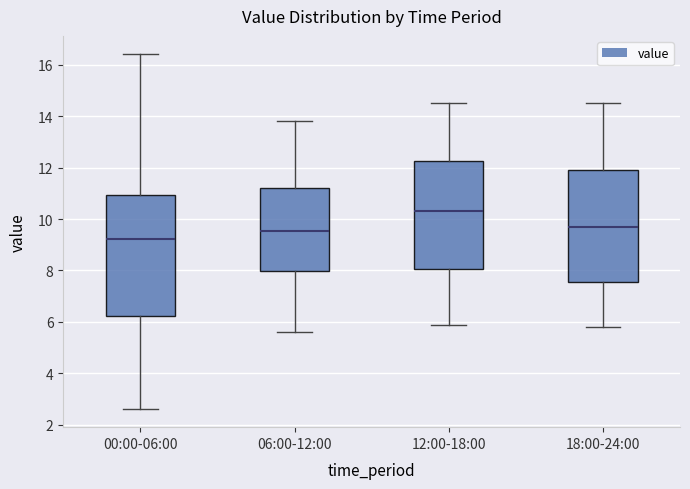

Which box is the tallest, from its lower edge to its upper edge?

00:00-06:00